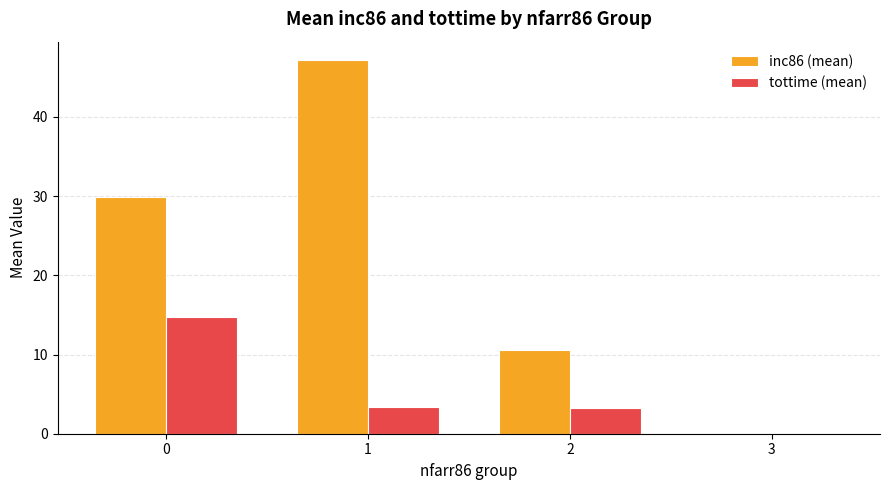

How many distinct data groups are displayed?

2